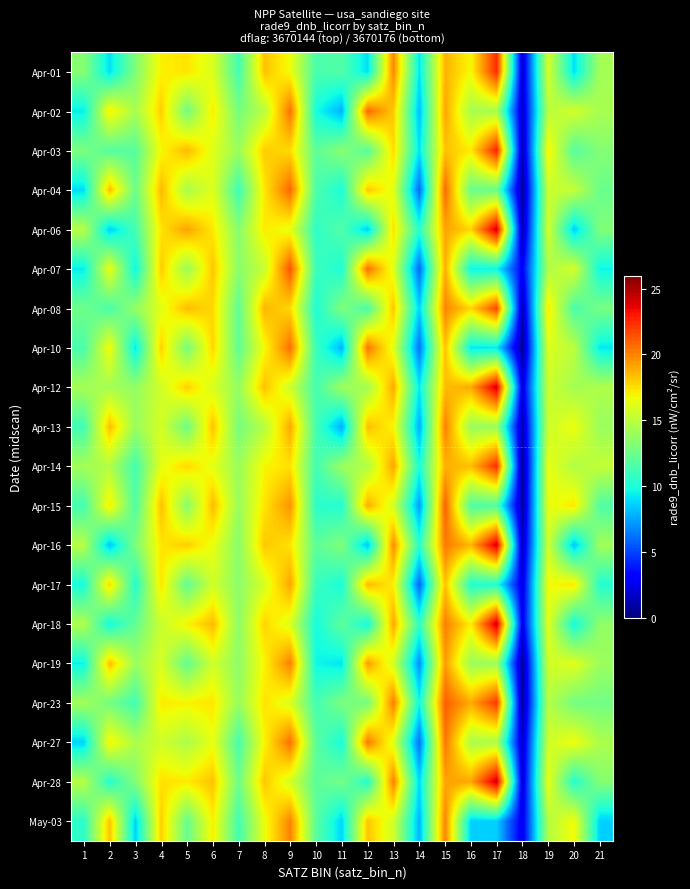

Reading right to left, transcribe all the data shown in this chart.

Apr-01: 21=14.3	20=9.0	19=15.8	18=2.0	17=22.5	16=16.8	15=18.7	14=9.1	13=19.9	12=9.0	11=11.7	10=11.4	9=16.6	8=18.3	7=11.2	6=16.0	5=17.3	4=17.0	3=13.1	2=9.0	1=13.4
Apr-02: 21=14.4	20=15.8	19=14.9	18=1.8	17=14.4	16=14.4	15=19.1	14=8.0	13=18.1	12=20.7	11=7.8	10=9.8	9=20.5	8=14.9	7=12.8	6=17.1	5=12.7	4=17.9	3=14.4	2=17.1	1=9.3
Apr-03: 21=13.3	20=11.8	19=17.0	18=1.3	17=22.7	16=17.2	15=18.3	14=9.1	13=17.6	12=11.8	11=13.4	10=12.0	9=17.6	8=18.0	7=14.0	6=16.1	5=18.5	4=16.8	3=11.9	2=11.8	1=13.0
Apr-04: 21=12.5	20=15.3	19=15.4	18=0.6	17=12.5	16=12.5	15=20.8	14=5.9	13=16.3	12=18.1	11=10.0	10=11.5	9=20.8	8=17.2	7=11.1	6=16.2	5=14.4	4=18.5	3=12.5	2=18.5	1=8.9
Apr-06: 21=13.1	20=8.5	19=15.7	18=1.2	17=24.3	16=17.7	15=19.1	14=10.4	13=17.5	12=8.5	11=11.7	10=10.6	9=16.3	8=17.2	7=13.4	6=17.2	5=19.2	4=17.4	3=11.3	2=8.5	1=14.9
Apr-07: 21=9.6	20=15.8	19=14.5	18=3.0	17=9.6	16=9.6	15=18.9	14=5.9	13=16.2	12=20.6	11=10.1	10=10.9	9=21.4	8=15.3	7=13.5	6=18.2	5=14.0	4=18.0	3=9.6	2=16.5	1=9.3
Apr-08: 21=12.9	20=11.4	19=17.2	18=1.3	17=21.7	16=17.7	15=20.0	14=8.6	13=18.2	12=11.4	11=13.1	10=10.1	9=17.7	8=18.6	7=12.1	6=17.7	5=18.4	4=16.2	3=13.8	2=11.4	1=12.6
Apr-10: 21=9.2	20=15.0	19=16.0	18=0.5	17=9.2	16=9.2	15=18.3	14=6.1	13=16.2	12=20.4	11=7.9	10=10.9	9=20.6	8=16.7	7=12.1	6=17.7	5=12.8	4=17.9	3=9.2	2=16.8	1=11.4
Apr-12: 21=14.6	20=14.3	19=15.5	18=2.4	17=24.3	16=18.9	15=18.4	14=9.2	13=19.0	12=14.3	11=14.1	10=11.3	9=15.6	8=18.3	7=13.8	6=15.9	5=17.9	4=15.6	3=13.8	2=14.3	1=14.3
Apr-13: 21=13.9	20=16.5	19=15.5	18=1.2	17=13.9	16=13.9	15=20.1	14=7.6	13=16.9	12=18.4	11=7.7	10=11.3	9=19.0	8=14.8	7=12.9	6=18.3	5=12.6	4=15.8	3=13.9	2=18.4	1=11.1
Apr-14: 21=15.3	20=14.7	19=16.4	18=0.5	17=22.4	16=18.4	15=18.7	14=10.0	13=19.1	12=14.7	11=14.0	10=11.2	9=17.5	8=16.9	7=14.0	6=16.3	5=17.7	4=16.3	3=11.2	2=14.7	1=14.2
Apr-15: 21=11.6	20=17.3	19=16.4	18=0.7	17=11.6	16=11.6	15=21.0	14=7.2	13=15.7	12=18.8	11=10.2	10=10.5	9=19.6	8=17.3	7=13.9	6=18.5	5=13.4	4=18.4	3=11.6	2=17.2	1=11.2
Apr-16: 21=14.2	20=8.3	19=15.6	18=1.5	17=24.2	16=18.6	15=20.3	14=10.4	13=19.8	12=8.3	11=13.2	10=12.1	9=17.4	8=18.1	7=13.5	6=16.4	5=17.9	4=17.3	3=13.0	2=8.3	1=14.9
Apr-17: 21=10.3	20=17.2	19=16.7	18=2.4	17=10.3	16=10.3	15=18.3	14=5.8	13=17.1	12=18.5	11=10.0	10=10.9	9=19.1	8=15.9	7=13.5	6=15.7	5=12.2	4=17.3	3=10.3	2=17.7	1=9.9
Apr-18: 21=13.7	20=9.7	19=16.2	18=2.7	17=24.4	16=17.1	15=20.1	14=10.6	13=19.0	12=9.7	11=12.1	10=9.8	9=16.0	8=17.8	7=13.6	6=18.4	5=16.9	4=15.5	3=12.3	2=9.7	1=14.7
Apr-19: 21=14.0	20=16.2	19=15.6	18=0.6	17=14.0	16=14.0	15=19.4	14=6.9	13=15.7	12=19.3	11=9.1	10=9.6	9=20.1	8=16.9	7=13.6	6=15.7	5=12.2	4=15.9	3=14.0	2=18.3	1=9.5
Apr-23: 21=12.7	20=12.8	19=14.8	18=0.7	17=22.1	16=18.9	15=21.0	14=9.6	13=20.2	12=12.8	11=13.0	10=11.2	9=15.9	8=17.4	7=13.9	6=17.3	5=17.0	4=17.1	3=11.2	2=12.8	1=14.2
Apr-27: 21=14.5	20=16.6	19=15.6	18=1.7	17=14.5	16=14.5	15=20.4	14=6.1	13=16.1	12=20.3	11=9.9	10=12.0	9=20.6	8=16.9	7=11.4	6=16.4	5=14.5	4=15.6	3=14.5	2=17.0	1=8.7
Apr-28: 21=13.3	20=10.3	19=16.4	18=2.2	17=24.4	16=19.1	15=19.1	14=8.8	13=20.1	12=10.3	11=12.8	10=12.0	9=15.7	8=18.2	7=12.6	6=18.3	5=17.2	4=17.5	3=13.2	2=10.3	1=14.8
May-03: 21=8.6	20=16.8	19=14.7	18=2.6	17=8.6	16=8.6	15=20.0	14=7.9	13=15.6	12=18.2	11=8.7	10=12.0	9=20.0	8=16.4	7=11.2	6=17.0	5=12.3	4=17.9	3=8.6	2=18.3	1=10.5